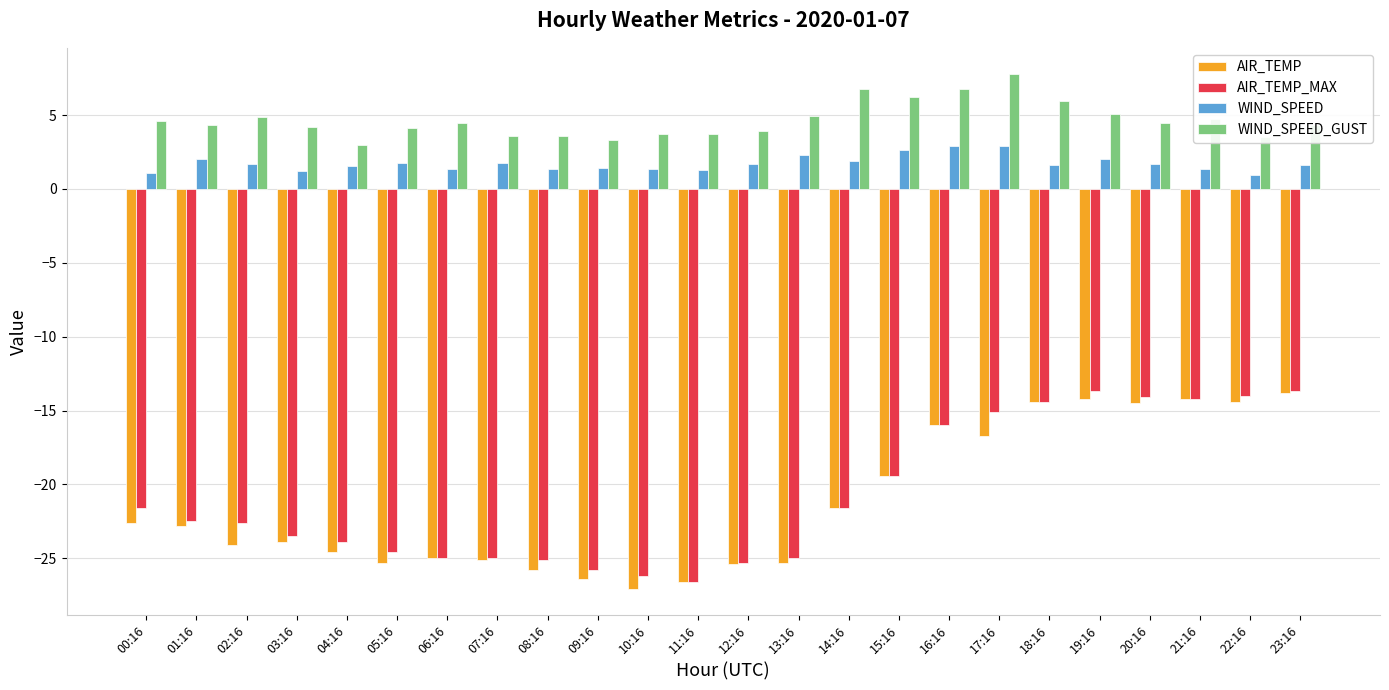

Which series has the largest range (max minus min)?

AIR_TEMP